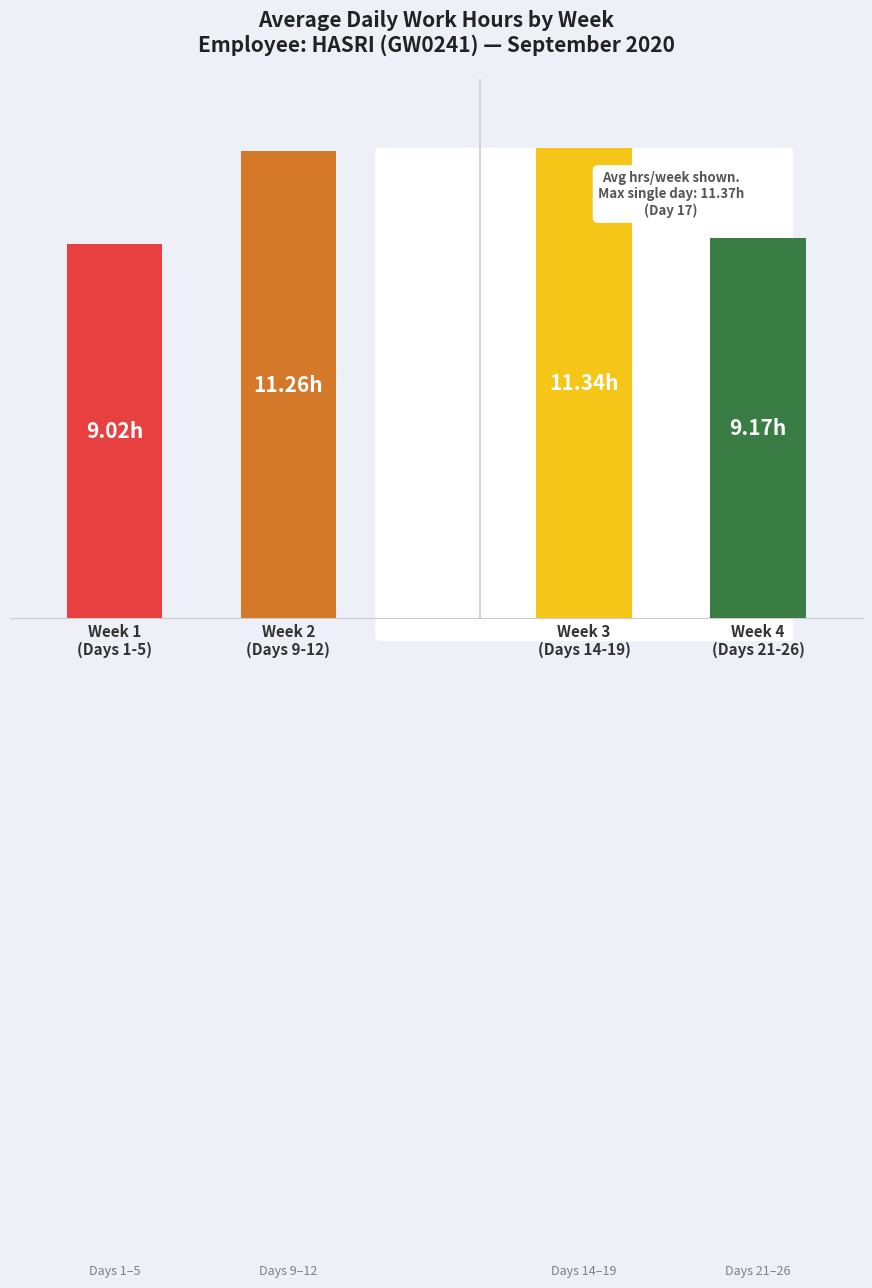

What is the change in value from Week 1
(Days 1-5) to Week 4
(Days 21-26)?

+0.2